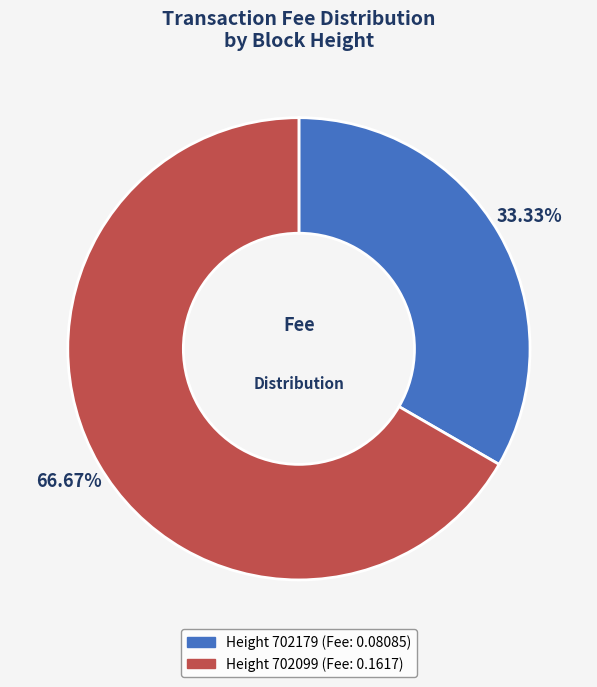

Does any single category account for the majority?

Yes